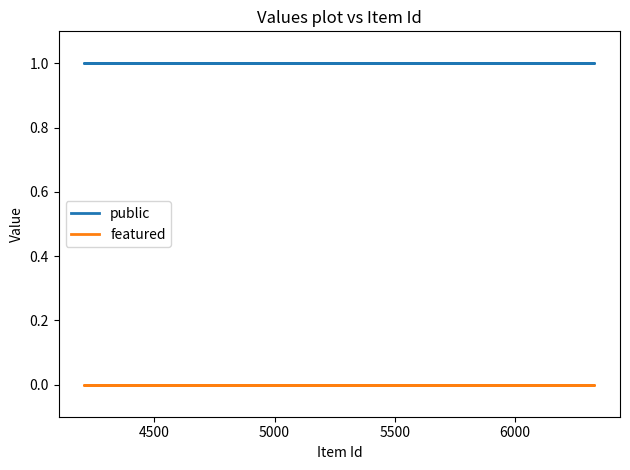

True or false: public and featured cross at least once.

False